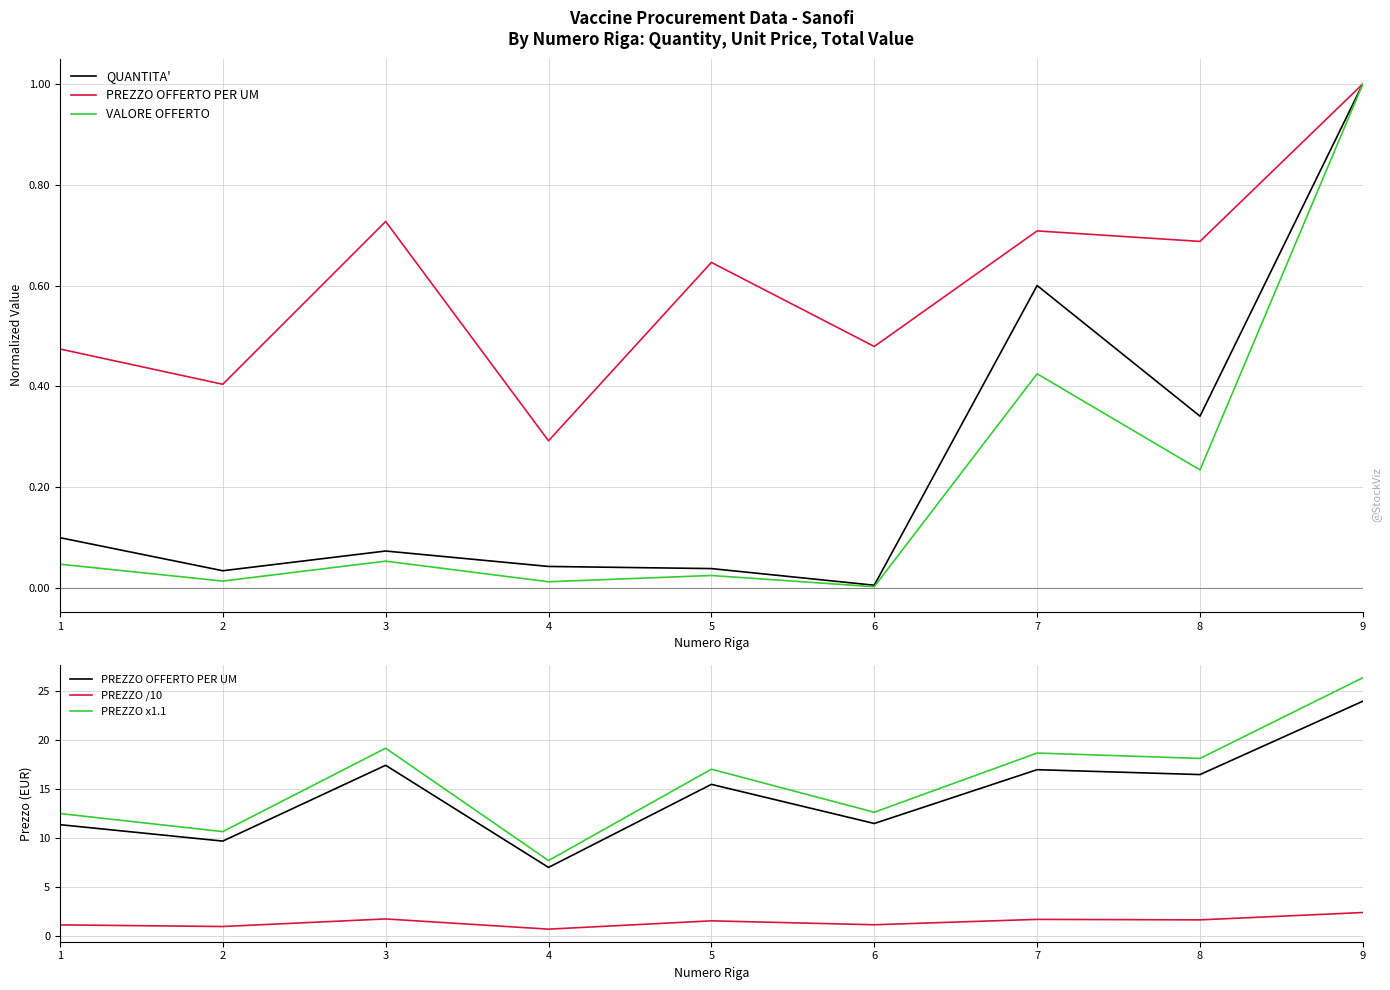

Rank the categories by PREZZO OFFERTO PER UM value from highest to lowest.

9, 3, 7, 8, 5, 6, 1, 2, 4